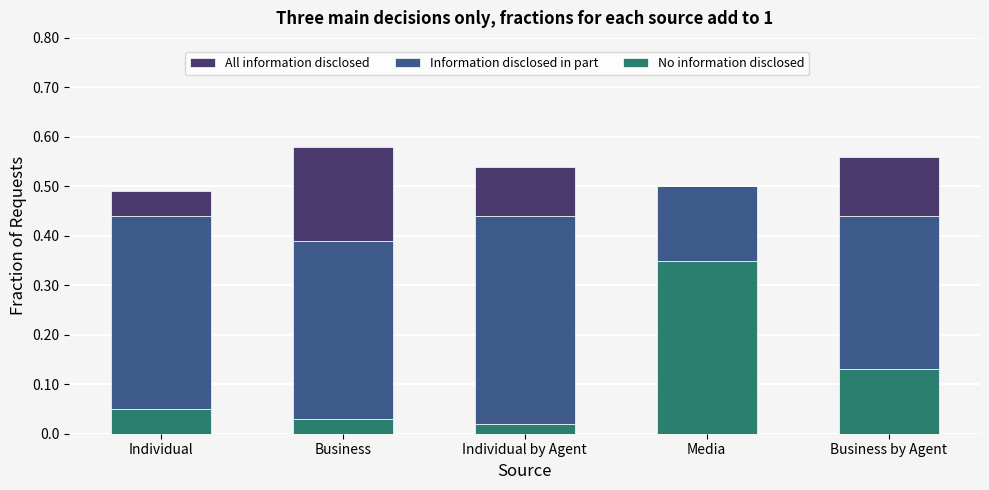

What is the total value across all series at Media?

0.5